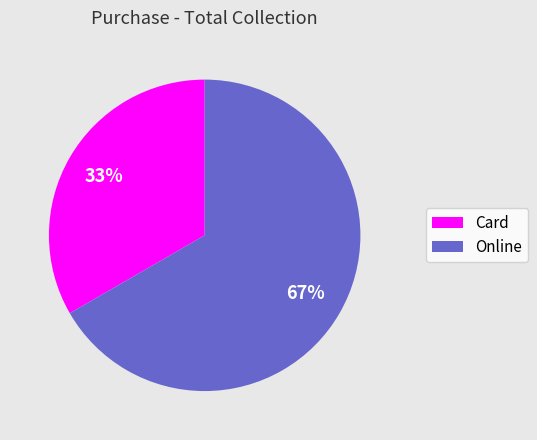

What is the smallest slice in the pie chart?

Card